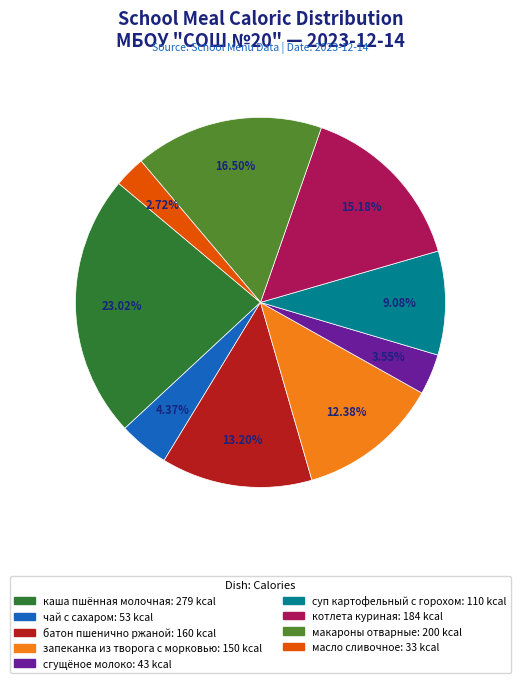

What is the smallest slice in the pie chart?

масло сливочное